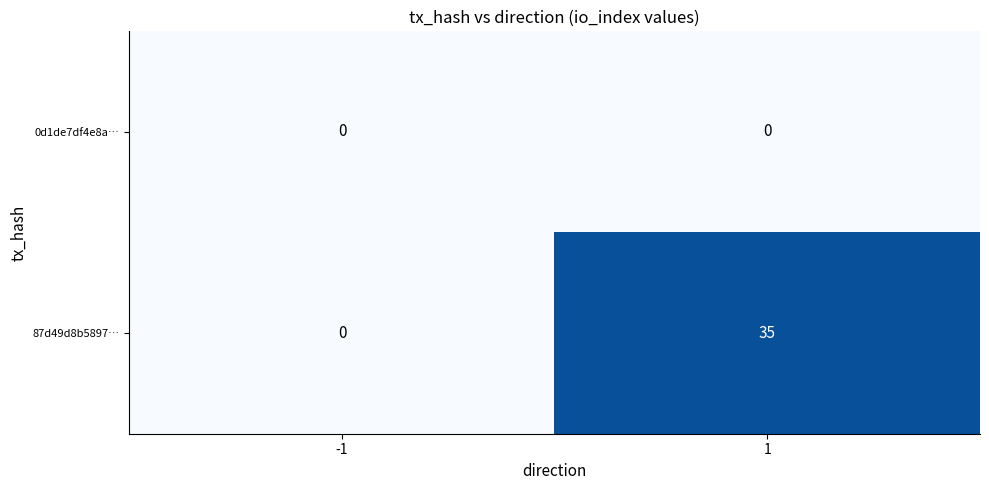

What is the spread (max minus min) of values at 1?

35